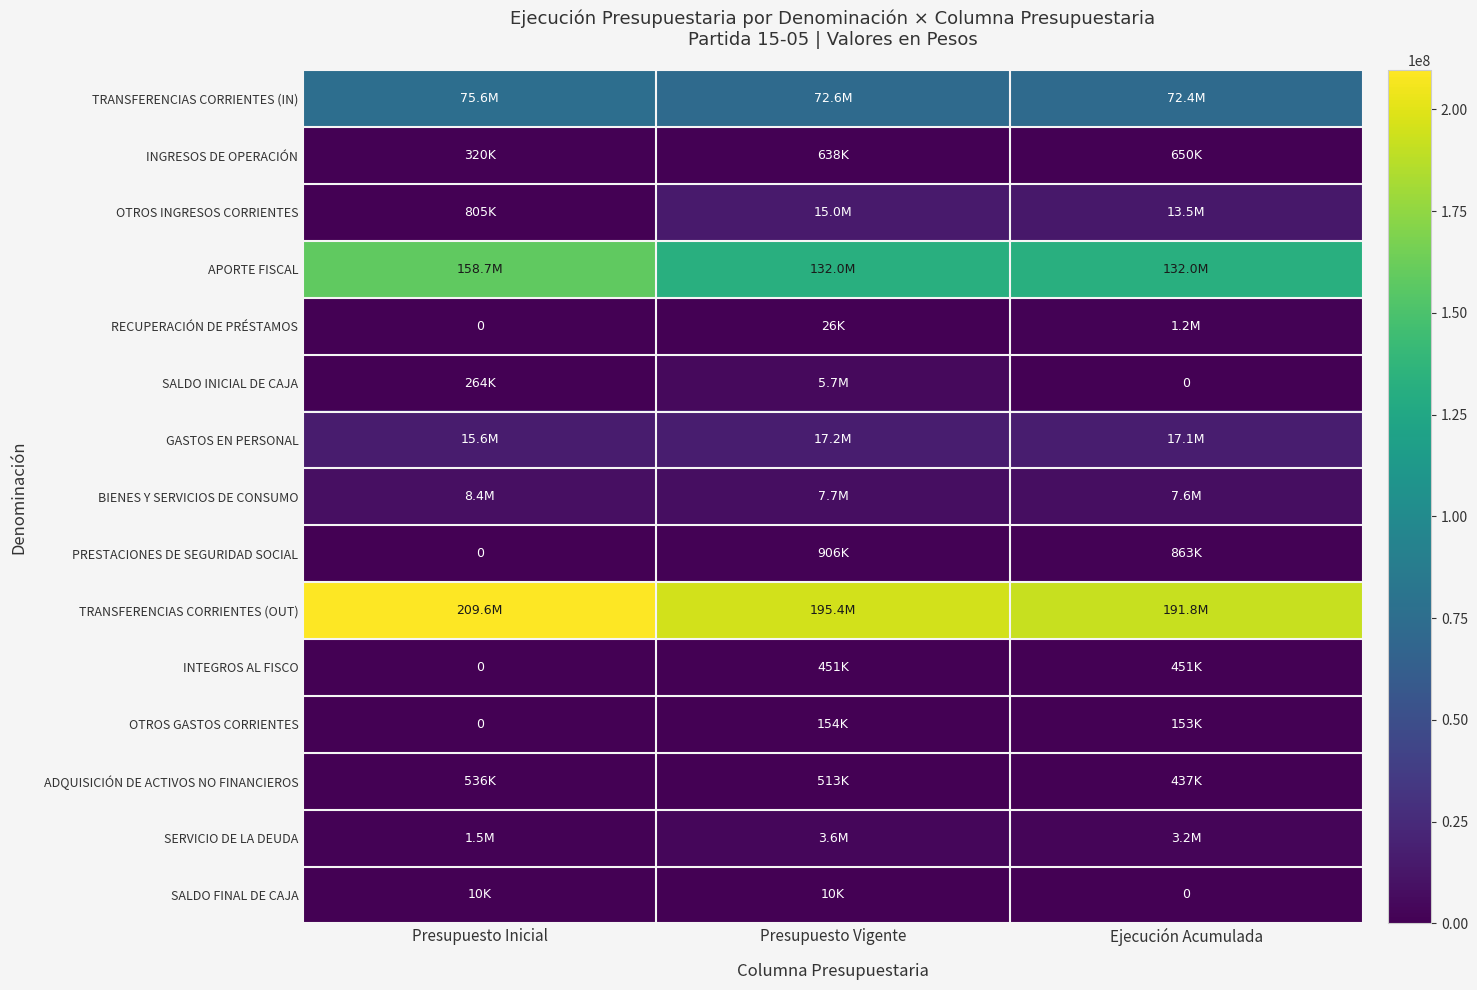

True or false: APORTE FISCAL has a value of 158724846 at Presupuesto Inicial.

True